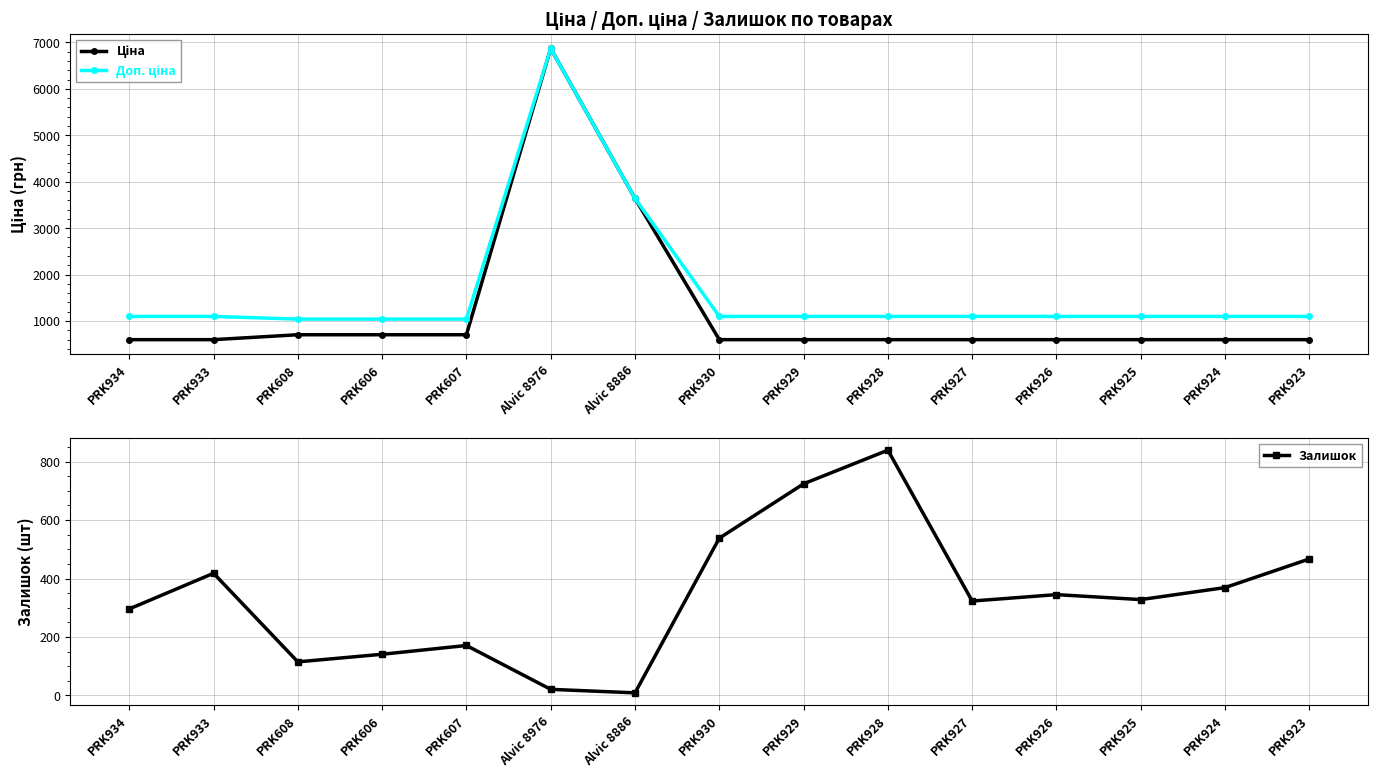

What position from the right is PRK923?

1